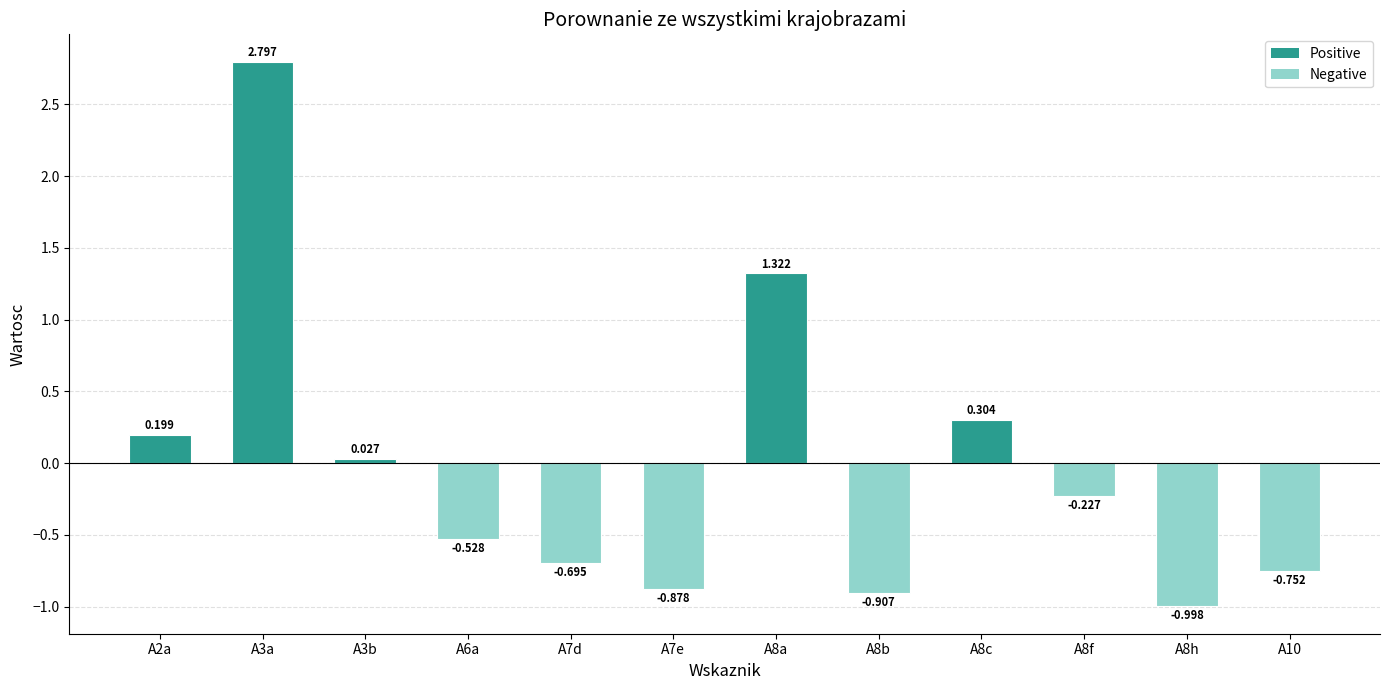

Does the chart contain any negative values?

Yes